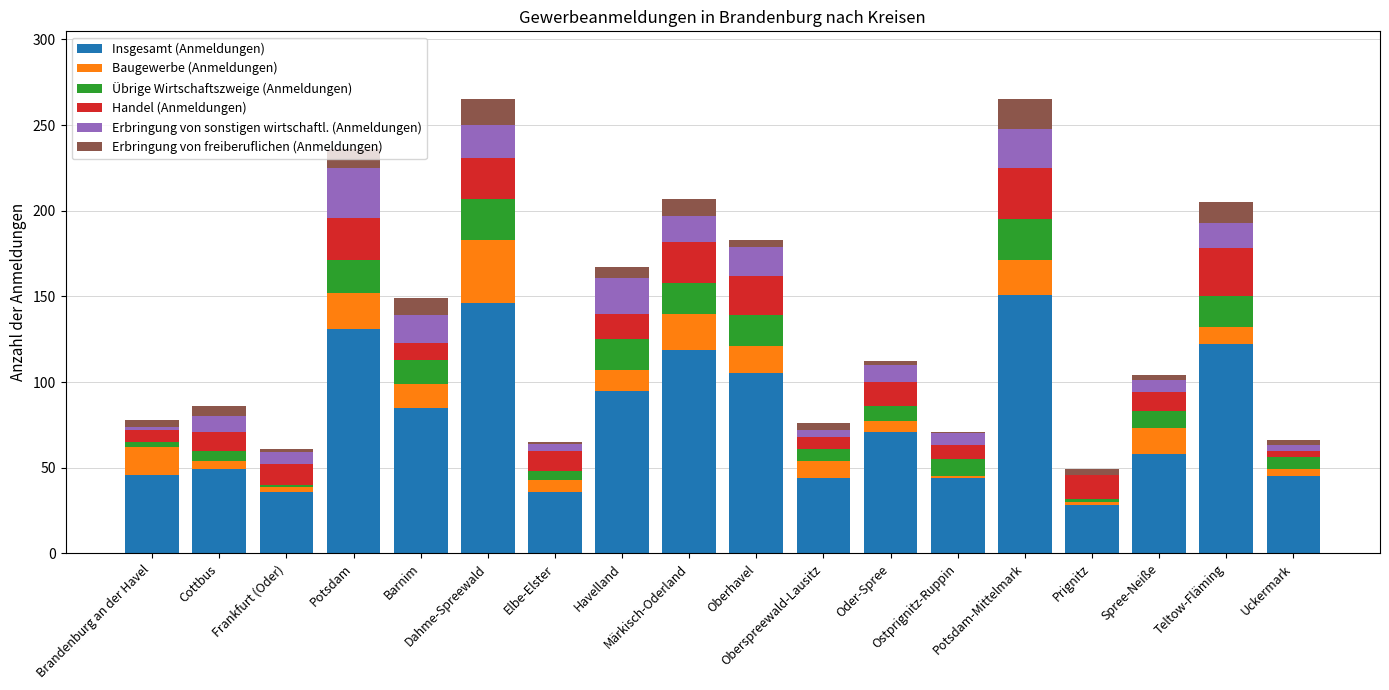

What is the total value across all series at Prignitz?

49